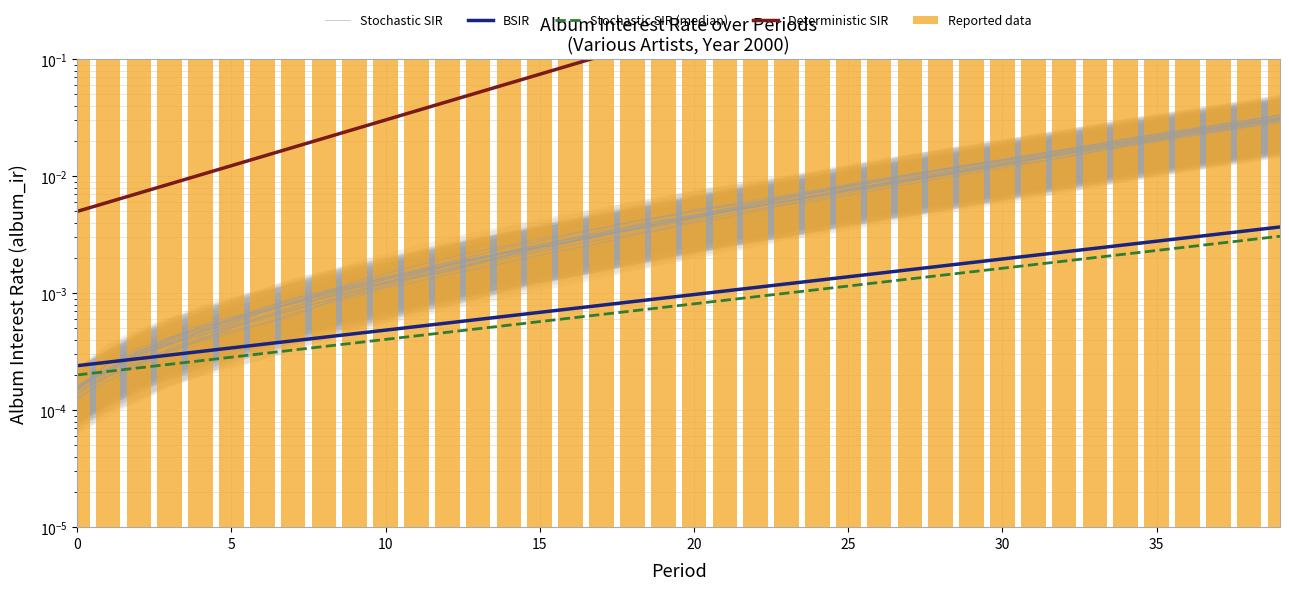

List the series in order of their peak value, lowest first.

Stochastic SIR (median), BSIR, Stochastic SIR, Reported data, Deterministic SIR